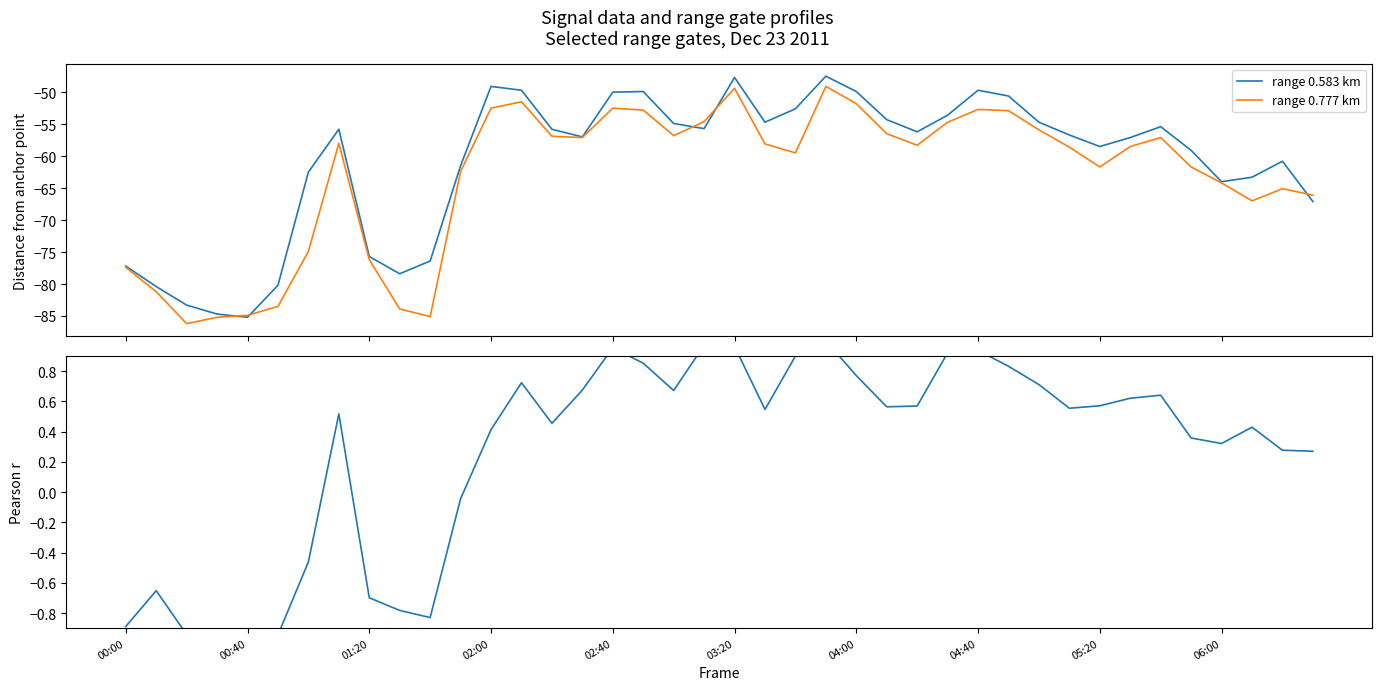

The range 0.777 km series shows -59.5 at 22. True or false?

True